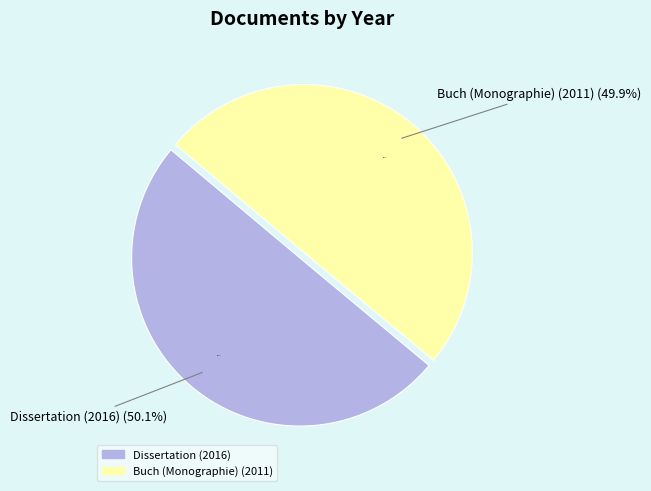

How many segments does this pie chart have?

2